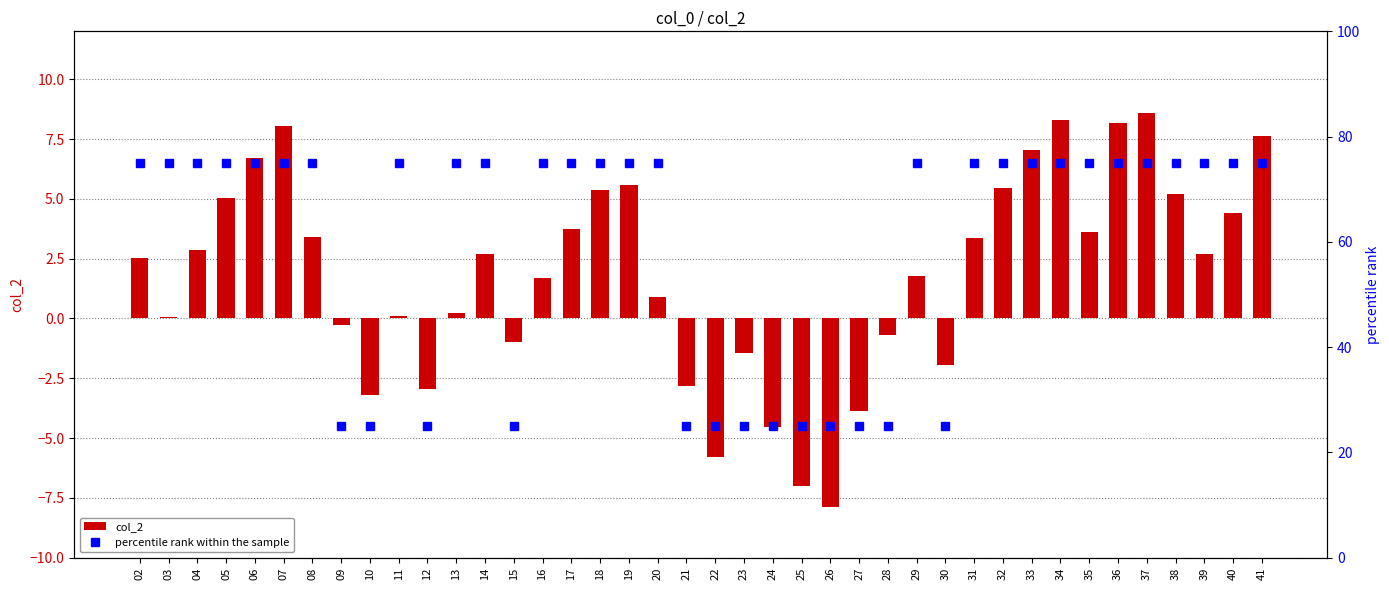

Is it true that percentile rank within the sample equals 75.0 at 16?

True